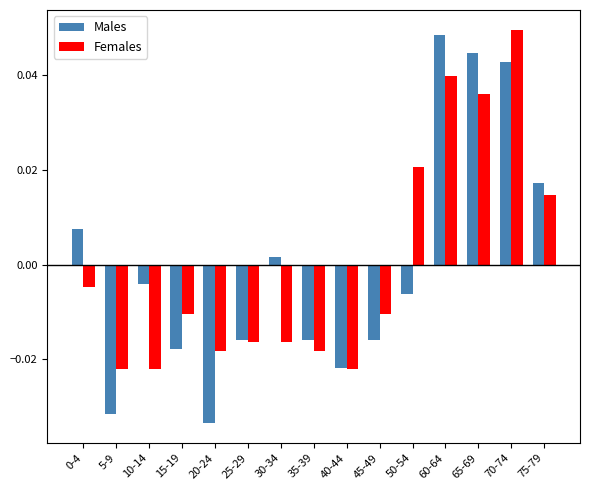

What is the label of the 14th bar from the left?

70-74